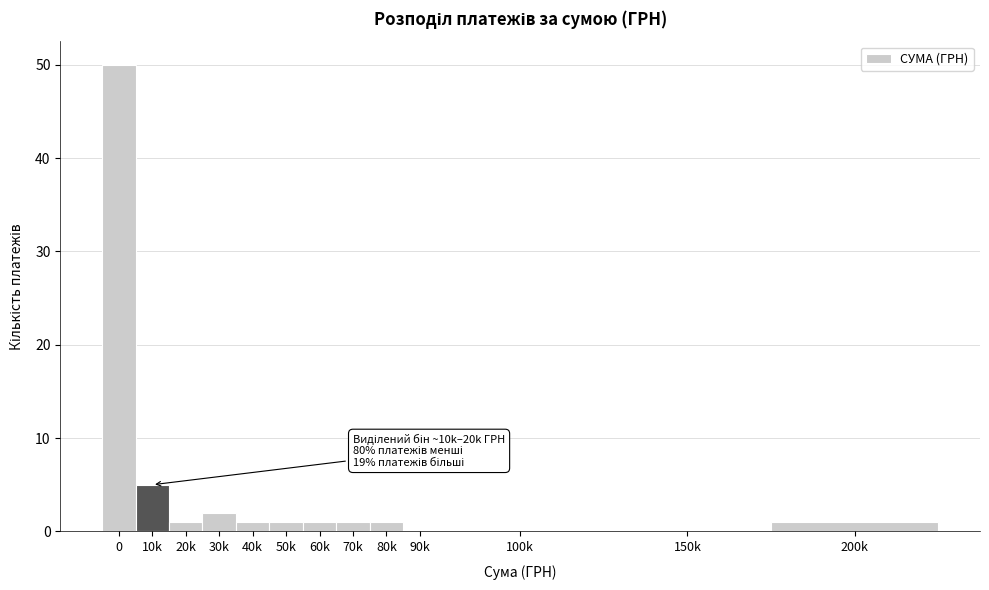

Reading left to right, transcribe all the data shown in this chart.

0=50	10k=5	20k=1	30k=2	40k=1	50k=1	60k=1	70k=1	80k=1	90k=0	100k=0	150k=0	200k=1